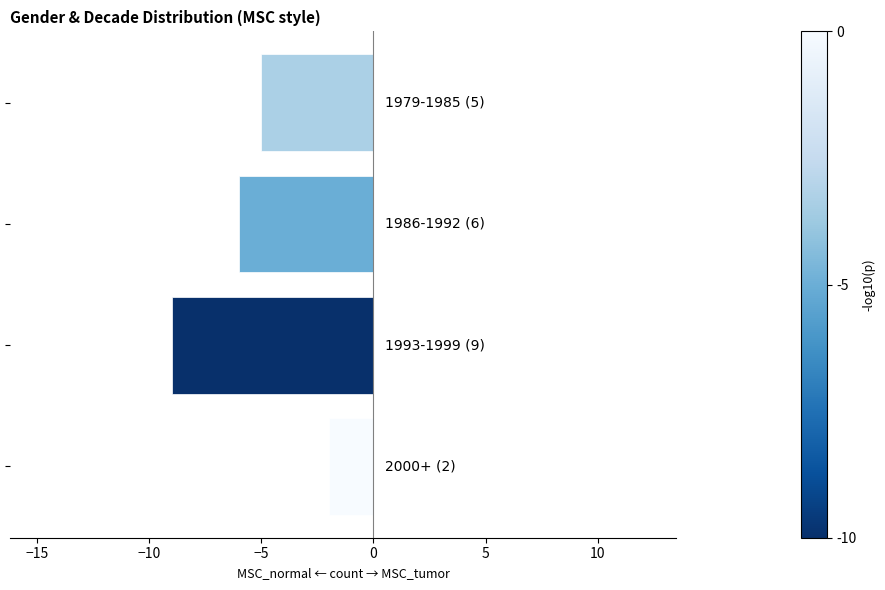

What is the value of the 2nd bar from the top?

-6